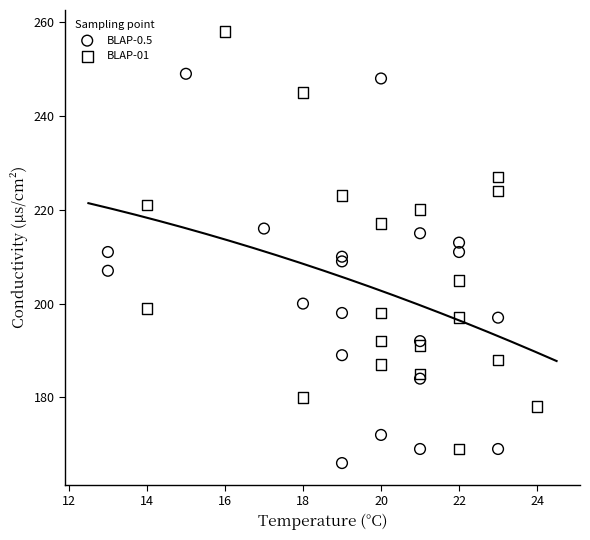

Which series reaches the minimum Y coordinate?

BLAP-0.5